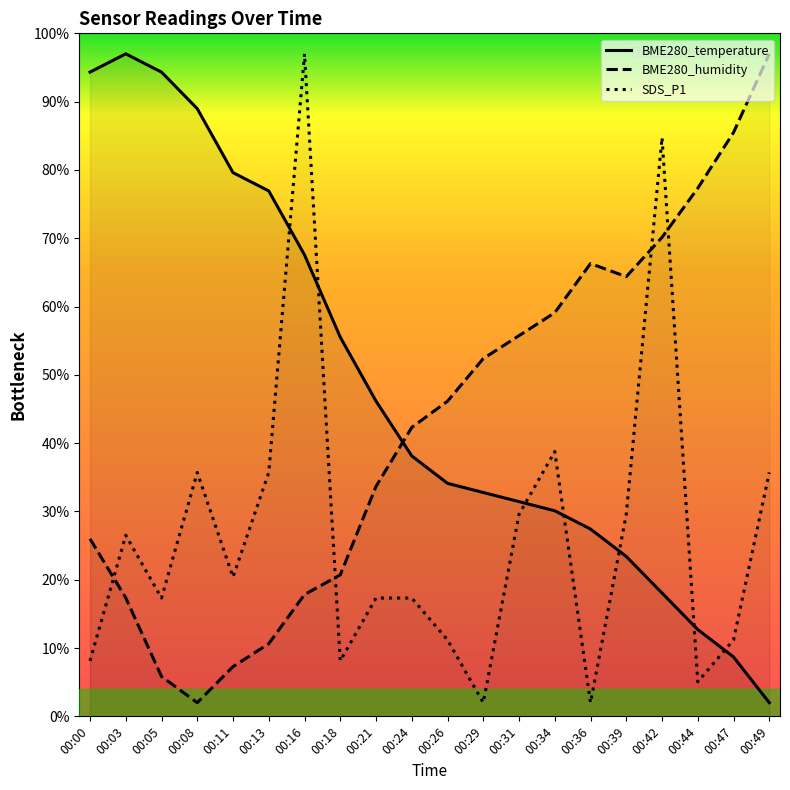

Which category has the highest value in the BME280_temperature series?

00:03